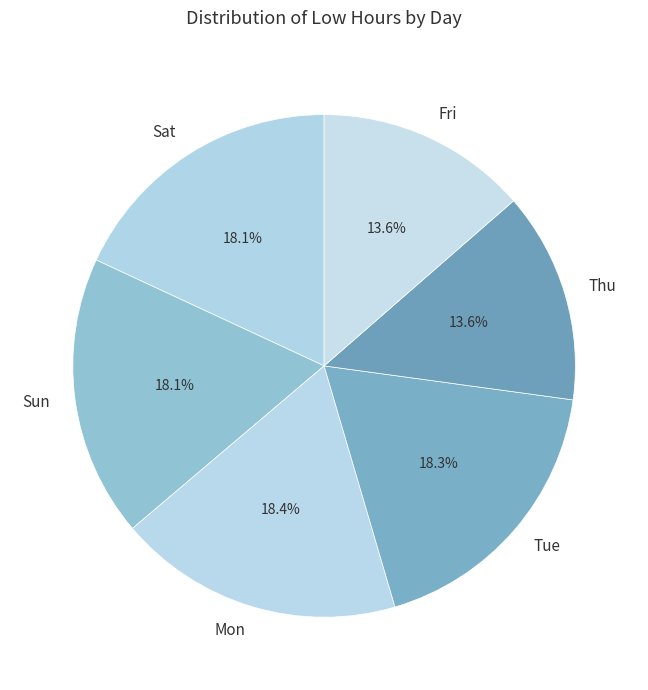

Do Tue and Sat together represent more than half of the pie?

No